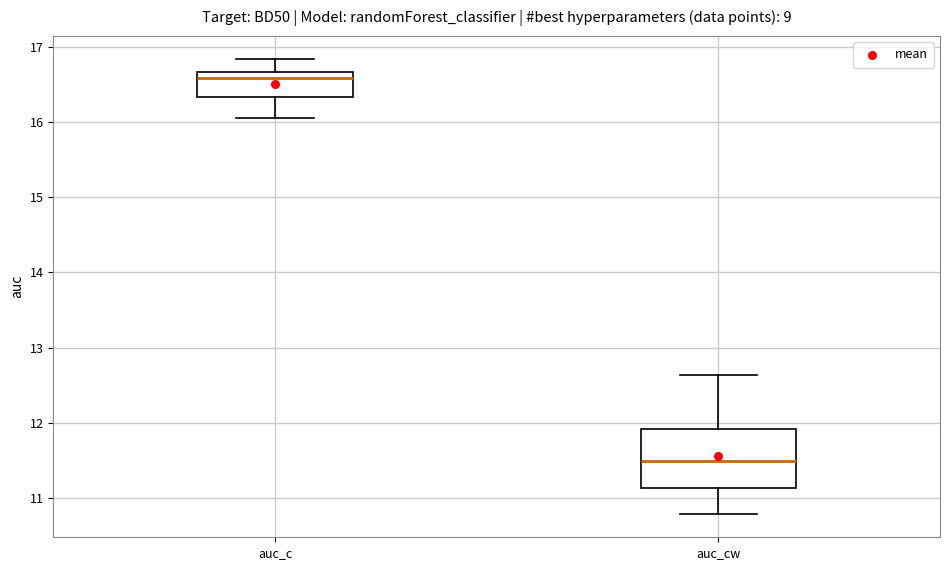

Where is the lower edge of the box for auc_cw on the y-axis? The values are not printed on the chart, so give them approximately, as read against the axis.

11.1